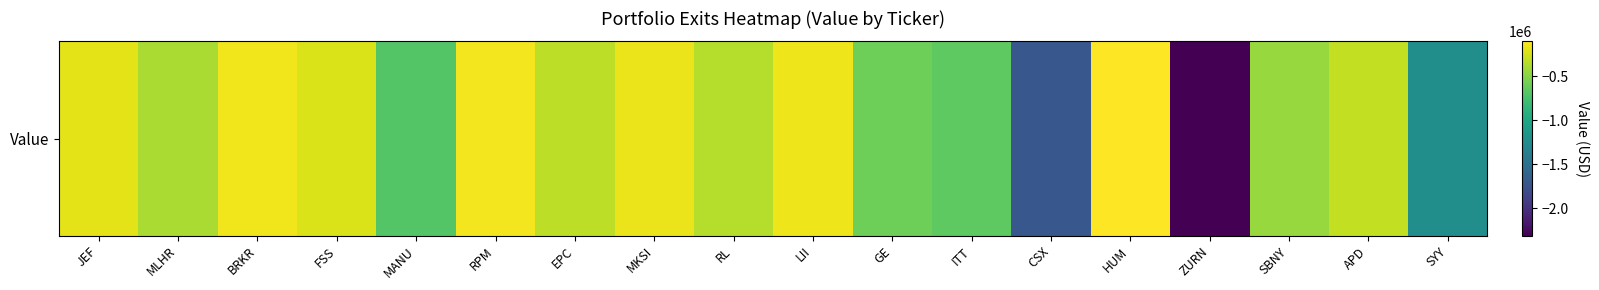

List the labels in order of value, smallest first.

ZURN, CSX, SYY, MANU, ITT, GE, SBNY, MLHR, RL, EPC, APD, FSS, JEF, MKSI, LII, BRKR, RPM, HUM